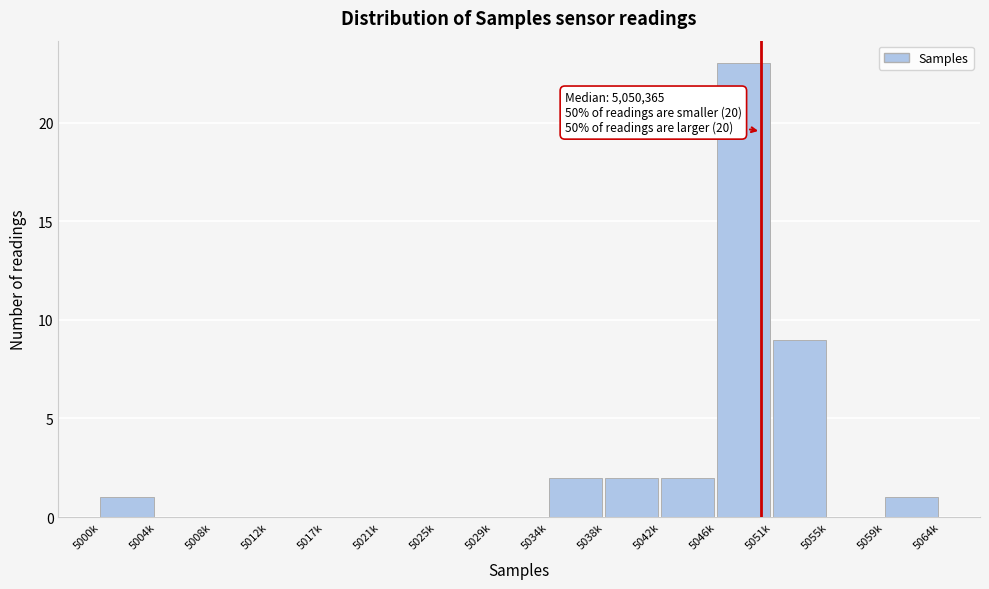

Reading right to left, transcribe all the data shown in this chart.

5059k=1	5055k=0	5051k=9	5046k=23	5042k=2	5038k=2	5034k=2	5029k=0	5025k=0	5021k=0	5017k=0	5012k=0	5008k=0	5004k=0	5000k=1